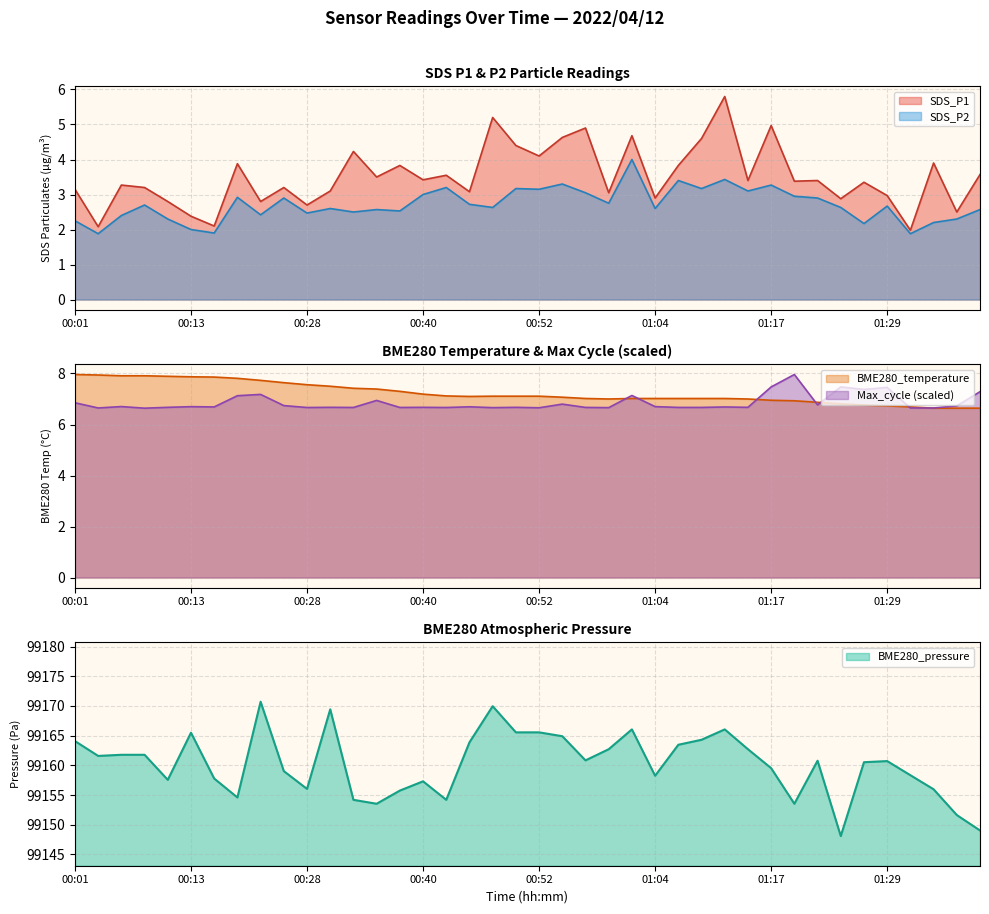

At which category does the chart reach its peak across all series?

00:23